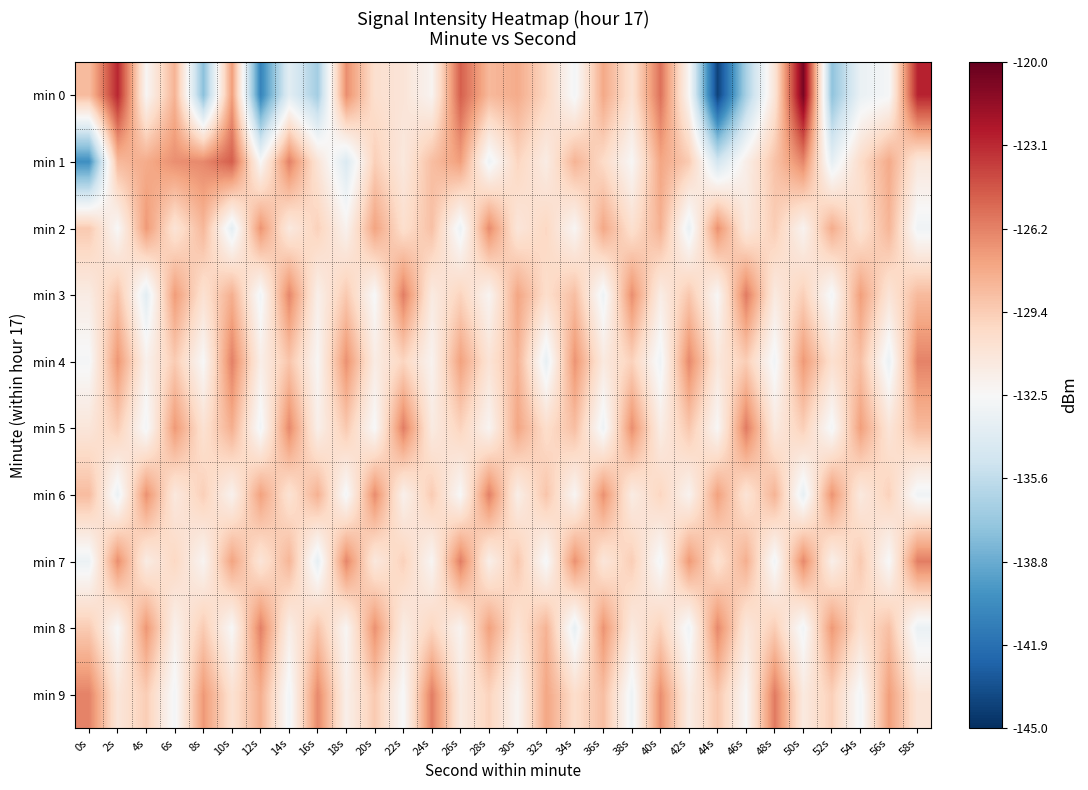

Reading left to right, extract all data points from this chart.

min 0: 0s=-128.6	2s=-123.0	4s=-132.3	6s=-128.2	8s=-137.7	10s=-127.3	12s=-140.8	14s=-133.8	16s=-136.8	18s=-126.7	20s=-130.4	22s=-130.9	24s=-132.2	26s=-125.0	28s=-128.4	30s=-127.9	32s=-129.9	34s=-132.8	36s=-127.7	38s=-130.7	40s=-125.7	42s=-132.4	44s=-144.1	46s=-136.6	48s=-130.9	50s=-120.6	52s=-137.5	54s=-133.3	56s=-132.7	58s=-122.9
min 1: 0s=-140.2	2s=-128.5	4s=-127.9	6s=-126.7	8s=-126.5	10s=-125.0	12s=-132.5	14s=-126.2	16s=-130.9	18s=-134.3	20s=-129.5	22s=-131.2	24s=-128.7	26s=-127.3	28s=-133.1	30s=-129.8	32s=-131.5	34s=-128.2	36s=-130.1	38s=-132.4	40s=-127.6	42s=-129.3	44s=-134.8	46s=-131.7	48s=-128.9	50s=-126.4	52s=-133.6	54s=-130.2	56s=-127.8	58s=-131.1
min 2: 0s=-129.2	2s=-132.5	4s=-127.1	6s=-130.8	8s=-128.4	10s=-133.7	12s=-126.9	14s=-131.3	16s=-129.6	18s=-132.0	20s=-127.5	22s=-130.4	24s=-128.8	26s=-133.2	28s=-126.6	30s=-131.0	32s=-129.9	34s=-132.3	36s=-127.7	38s=-130.5	40s=-128.1	42s=-133.4	44s=-126.8	46s=-131.2	48s=-129.4	50s=-132.1	52s=-127.9	54s=-130.7	56s=-128.3	58s=-133.0
min 3: 0s=-131.5	2s=-128.9	4s=-133.8	6s=-127.2	8s=-130.6	10s=-128.0	12s=-132.9	14s=-126.4	16s=-131.8	18s=-129.2	20s=-132.6	22s=-126.1	24s=-131.4	26s=-129.7	28s=-132.2	30s=-127.6	32s=-130.3	34s=-128.7	36s=-133.1	38s=-126.7	40s=-131.6	42s=-129.1	44s=-132.4	46s=-126.0	48s=-131.3	50s=-129.5	52s=-132.8	54s=-127.3	56s=-130.9	58s=-128.5
min 4: 0s=-132.7	2s=-127.0	4s=-131.9	6s=-129.3	8s=-132.5	10s=-126.2	12s=-131.7	14s=-129.0	16s=-132.3	18s=-126.8	20s=-131.5	22s=-129.8	24s=-132.1	26s=-127.4	28s=-130.8	30s=-128.2	32s=-133.5	34s=-126.9	36s=-131.3	38s=-129.6	40s=-133.0	42s=-126.5	44s=-131.1	46s=-129.4	48s=-132.9	50s=-127.1	52s=-130.5	54s=-128.8	56s=-133.3	58s=-126.3
min 5: 0s=-131.0	2s=-129.4	4s=-132.8	6s=-127.1	8s=-130.6	10s=-128.0	12s=-132.9	14s=-126.5	16s=-131.8	18s=-129.2	20s=-132.6	22s=-126.1	24s=-131.4	26s=-129.7	28s=-132.2	30s=-127.6	32s=-130.3	34s=-128.7	36s=-133.1	38s=-126.7	40s=-131.6	42s=-129.1	44s=-132.4	46s=-126.0	48s=-131.3	50s=-129.5	52s=-132.8	54s=-127.3	56s=-130.9	58s=-128.5
min 6: 0s=-128.6	2s=-133.3	4s=-126.8	6s=-131.2	8s=-129.5	10s=-132.0	12s=-127.4	14s=-130.7	16s=-128.1	18s=-132.8	20s=-126.6	22s=-131.9	24s=-129.3	26s=-132.5	28s=-126.2	30s=-131.7	32s=-129.0	34s=-132.3	36s=-126.8	38s=-131.5	40s=-129.8	42s=-132.1	44s=-127.4	46s=-130.8	48s=-128.2	50s=-133.5	52s=-126.9	54s=-131.3	56s=-129.6	58s=-133.0
min 7: 0s=-133.2	2s=-126.7	4s=-131.5	6s=-129.9	8s=-132.2	10s=-127.5	12s=-130.9	14s=-128.3	16s=-133.6	18s=-126.4	20s=-131.2	22s=-129.6	24s=-132.3	26s=-126.1	28s=-131.8	30s=-129.1	32s=-132.7	34s=-126.8	36s=-131.0	38s=-129.4	40s=-132.8	42s=-127.1	44s=-130.6	46s=-128.0	48s=-132.9	50s=-126.5	52s=-131.8	54s=-129.2	56s=-132.6	58s=-126.1
min 8: 0s=-129.3	2s=-132.5	4s=-127.0	6s=-131.9	8s=-129.3	10s=-132.5	12s=-126.2	14s=-131.7	16s=-129.0	18s=-132.3	20s=-126.8	22s=-131.5	24s=-129.8	26s=-132.1	28s=-127.4	30s=-130.8	32s=-128.2	34s=-133.5	36s=-126.9	38s=-131.3	40s=-129.6	42s=-133.0	44s=-126.5	46s=-131.1	48s=-129.4	50s=-132.9	52s=-127.1	54s=-130.5	56s=-128.8	58s=-133.3
min 9: 0s=-126.3	2s=-131.0	4s=-129.4	6s=-132.8	8s=-127.1	10s=-130.6	12s=-128.0	14s=-132.9	16s=-126.5	18s=-131.8	20s=-129.2	22s=-132.6	24s=-126.1	26s=-131.4	28s=-129.7	30s=-132.2	32s=-127.6	34s=-130.3	36s=-128.7	38s=-133.1	40s=-126.7	42s=-131.6	44s=-129.1	46s=-132.4	48s=-126.0	50s=-131.3	52s=-129.5	54s=-132.8	56s=-127.3	58s=-130.9